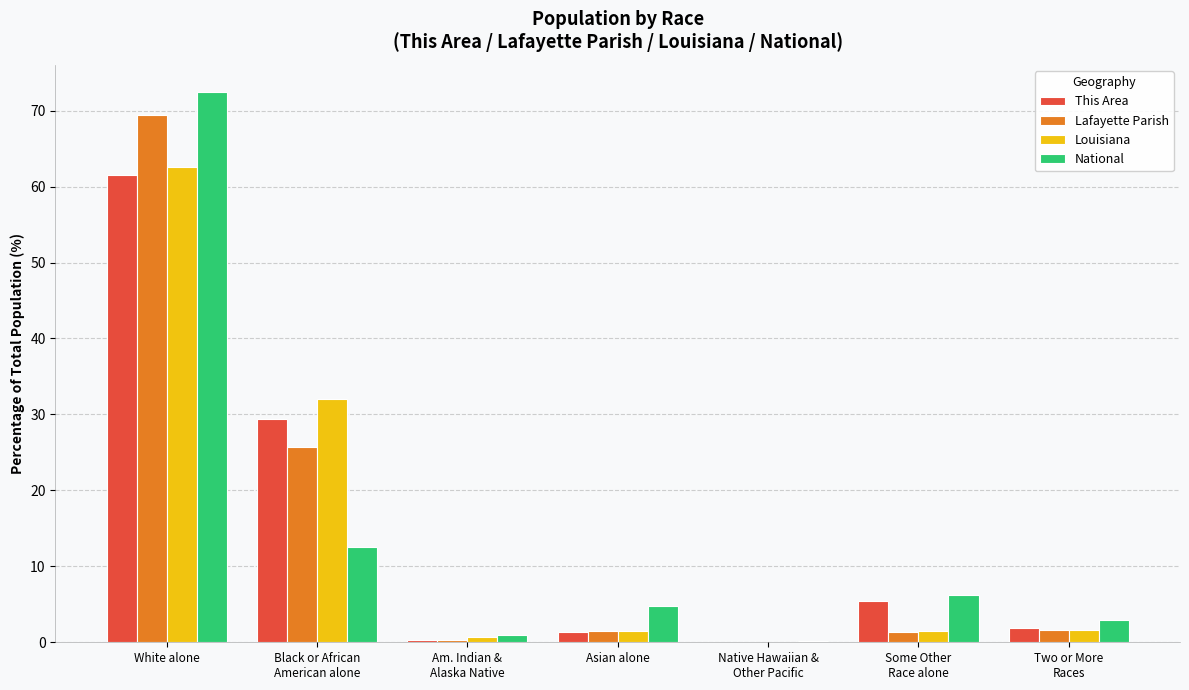

The Louisiana series shows 62.6 at White alone. True or false?

True